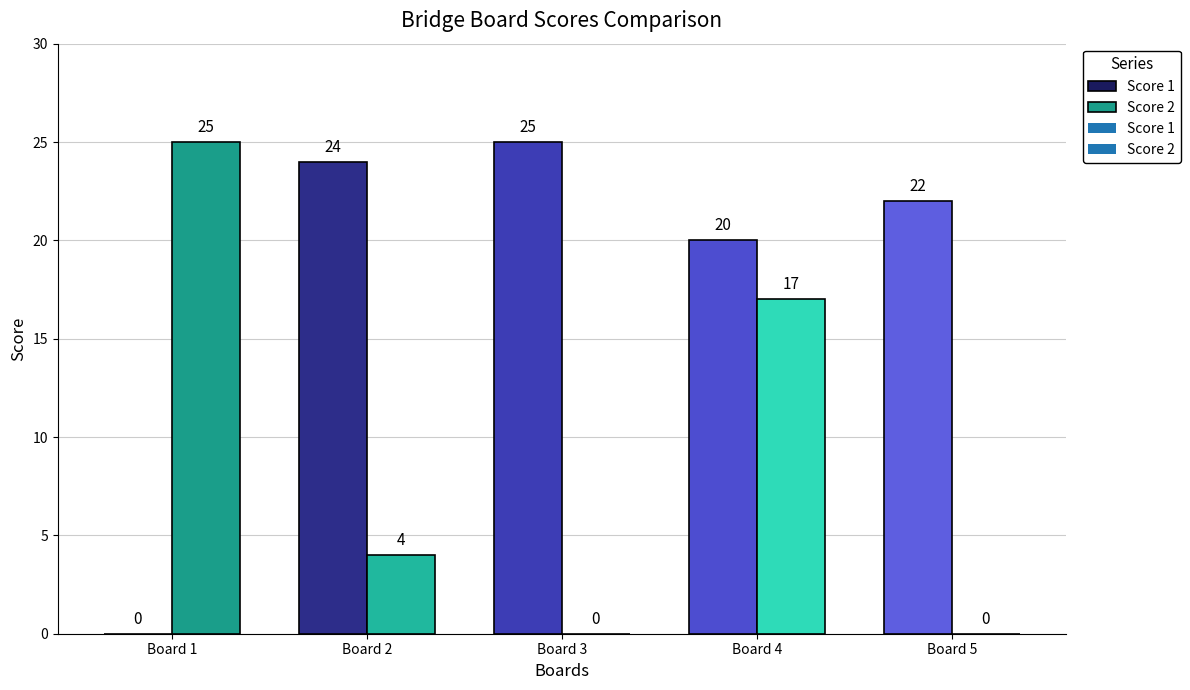

Reading right to left, what are all the values shown in this chart?

Score 1: 22	20	25	24	0
Score 2: 0	17	0	4	25